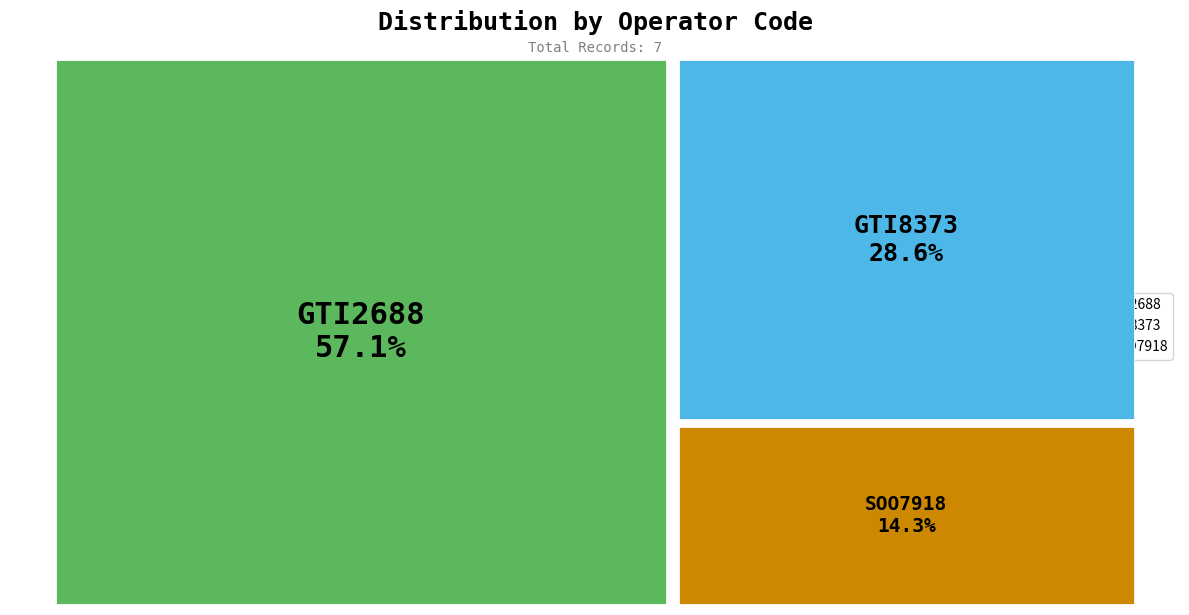

True or false: SOO7918 accounts for 14% of the total.

True